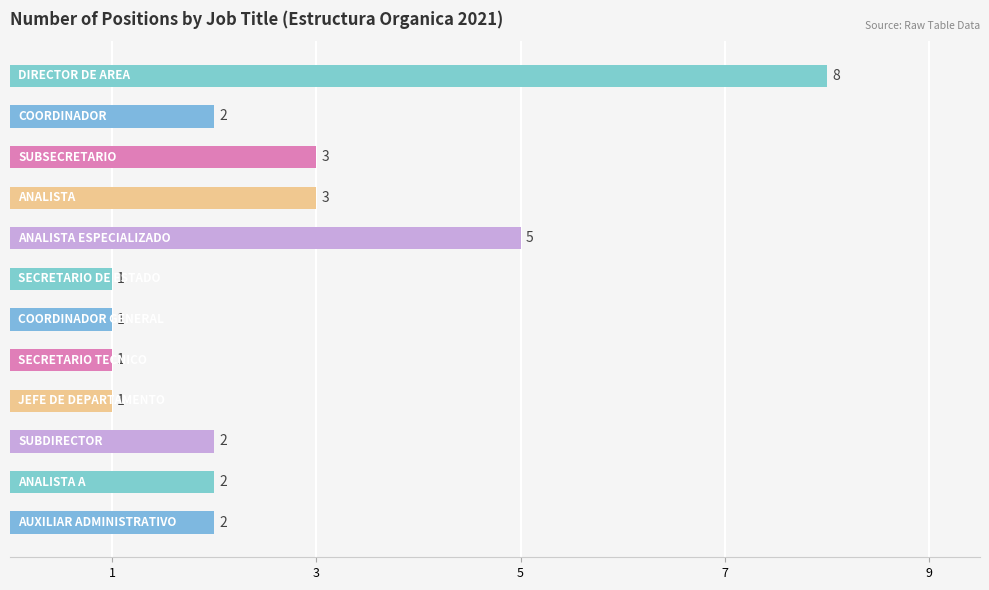

What is the greatest value displayed?

8